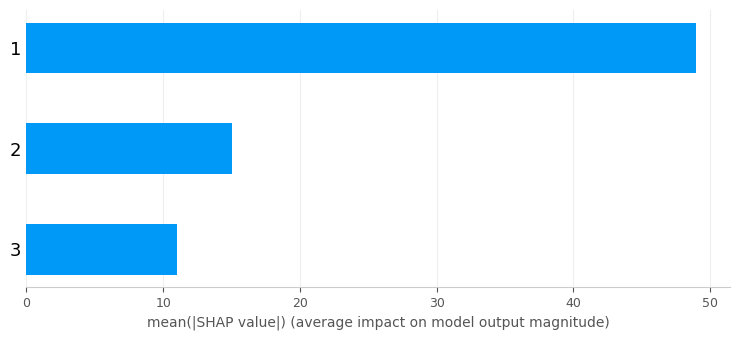

The value at 1 is 49. True or false?

True